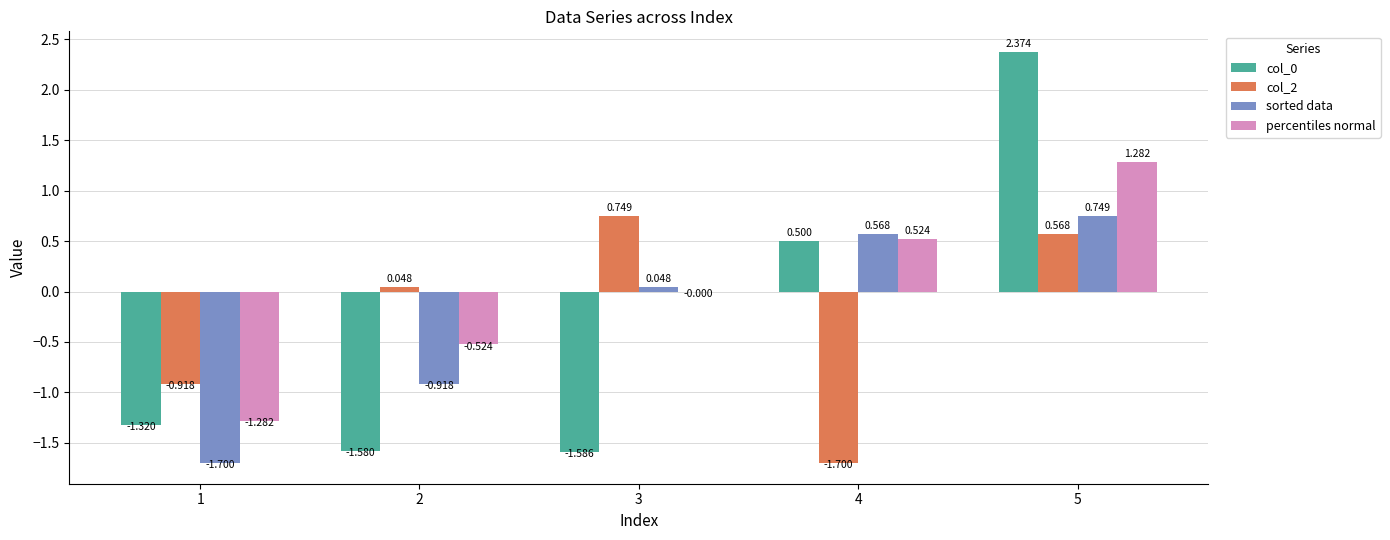

Which series has the largest total across all categories?

percentiles normal